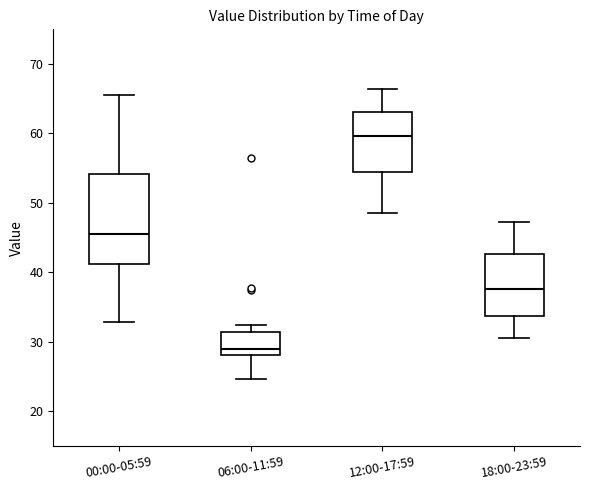

Reading left to right, transcribe this box plot: for each box, give where its median line is, the range the box spans, and where its two whiskers end, as read against the y-axis. The values are not printed on the chart, so give them approximately, as read against the axis.

00:00-05:59: median 45, box 41 to 54, whiskers 33 to 66
06:00-11:59: median 29, box 28 to 31, whiskers 25 to 32
12:00-17:59: median 60, box 54 to 63, whiskers 48 to 66
18:00-23:59: median 38, box 34 to 43, whiskers 30 to 47